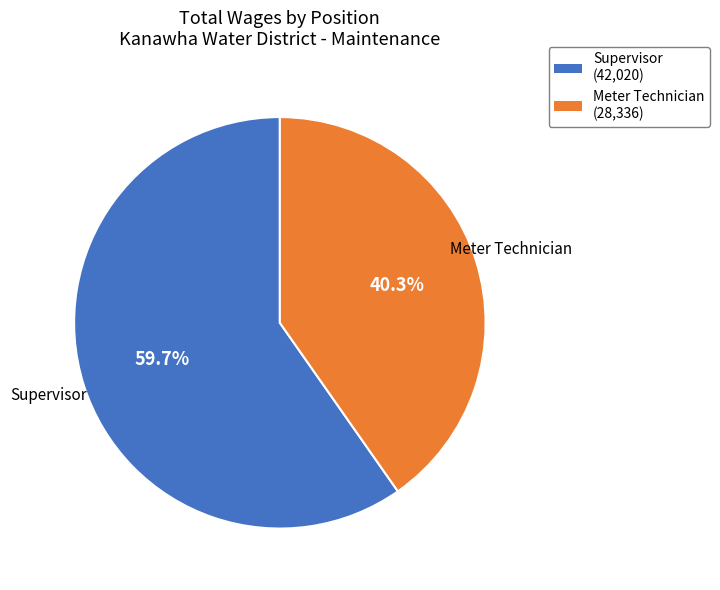

What percentage do Supervisor and Meter Technician together represent?

100.0%